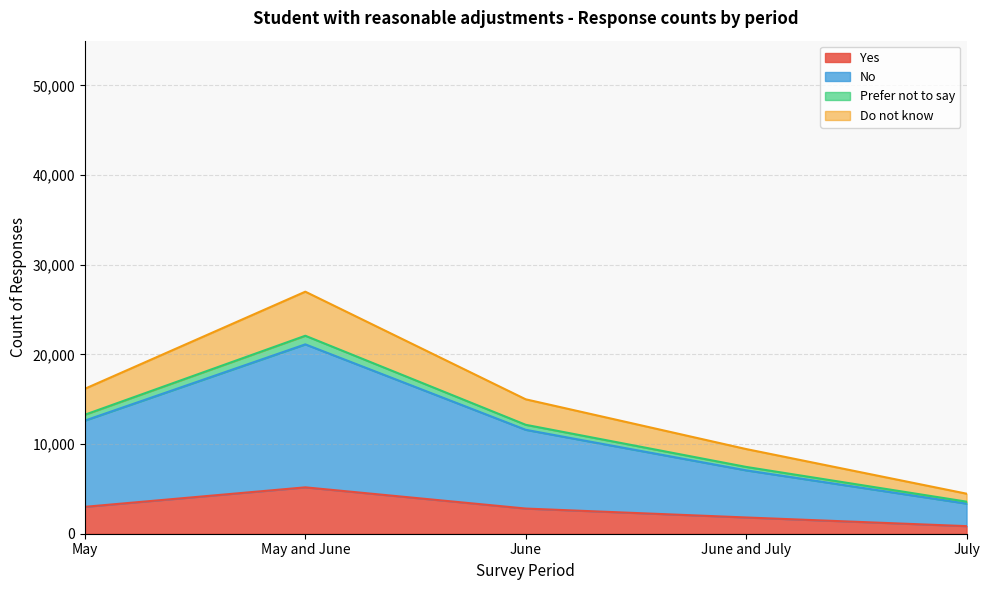

The value of Yes at May and June is 5174. True or false?

True